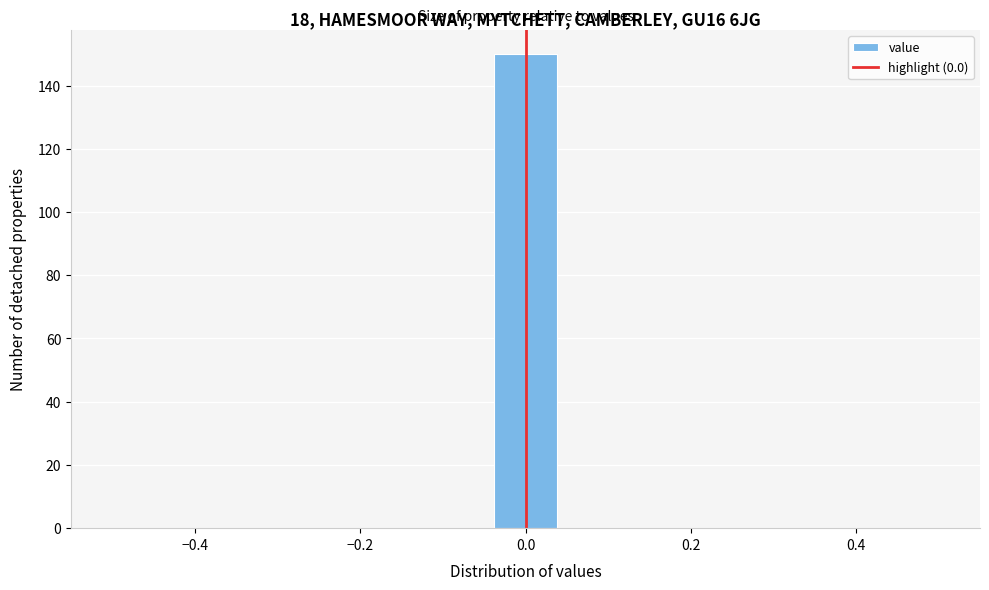

Around what value on the x-axis is the tallest bar? Give the approximate position of its centre, as read against the axis.

0.00